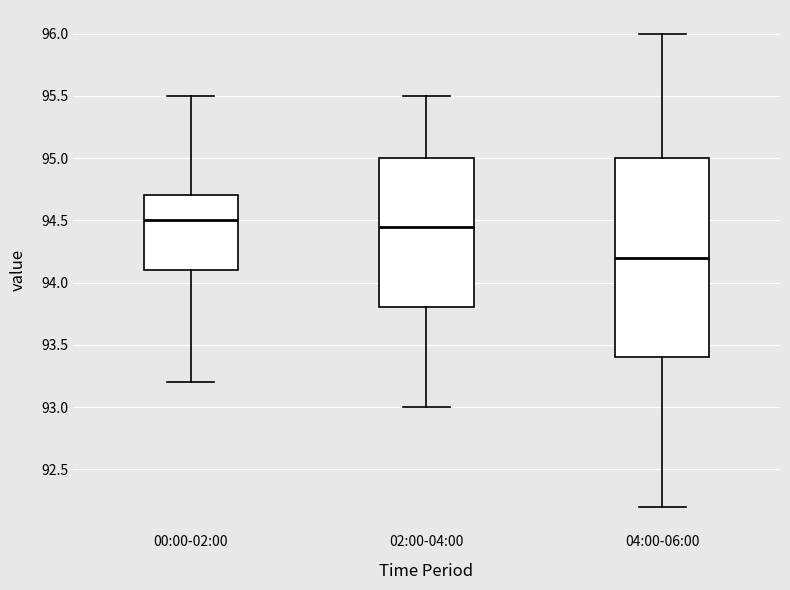

Comparing the boxes themselves (not the whiskers), which one is the tallest?

04:00-06:00